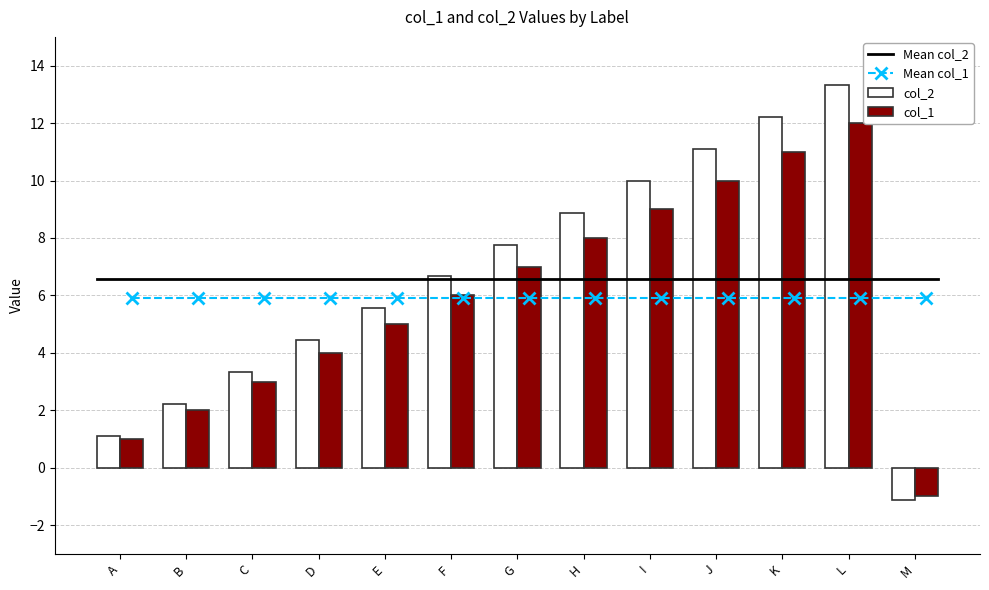

What is the spread (max minus min) of values at B?

0.2